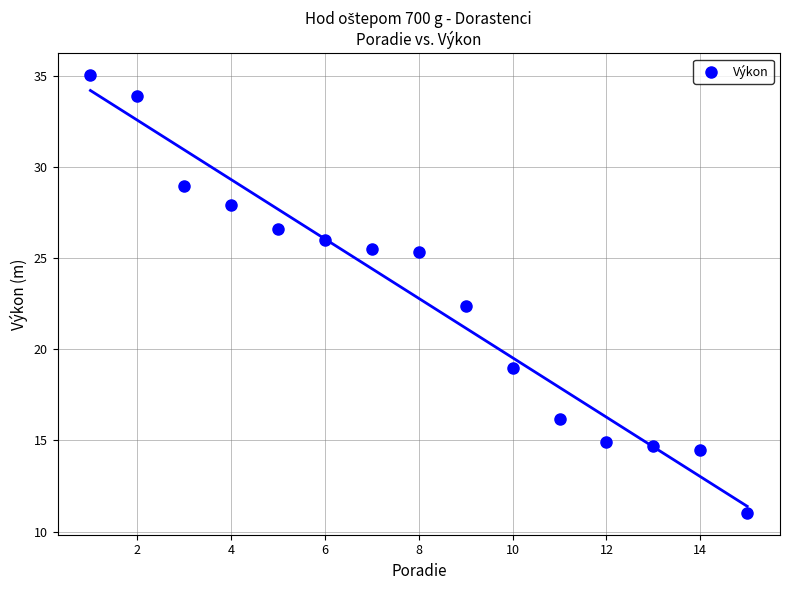

What is the range of Y values (max minus min)?

24.0